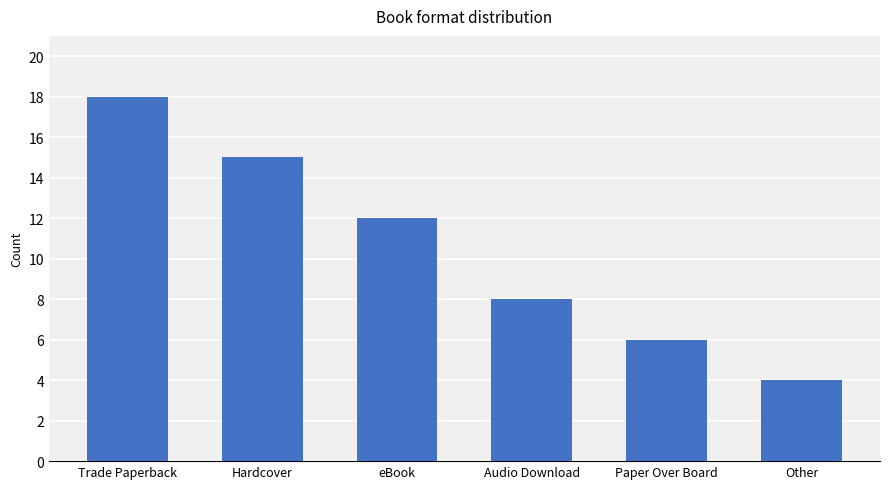

What is the difference between the values at eBook and Audio Download?

4